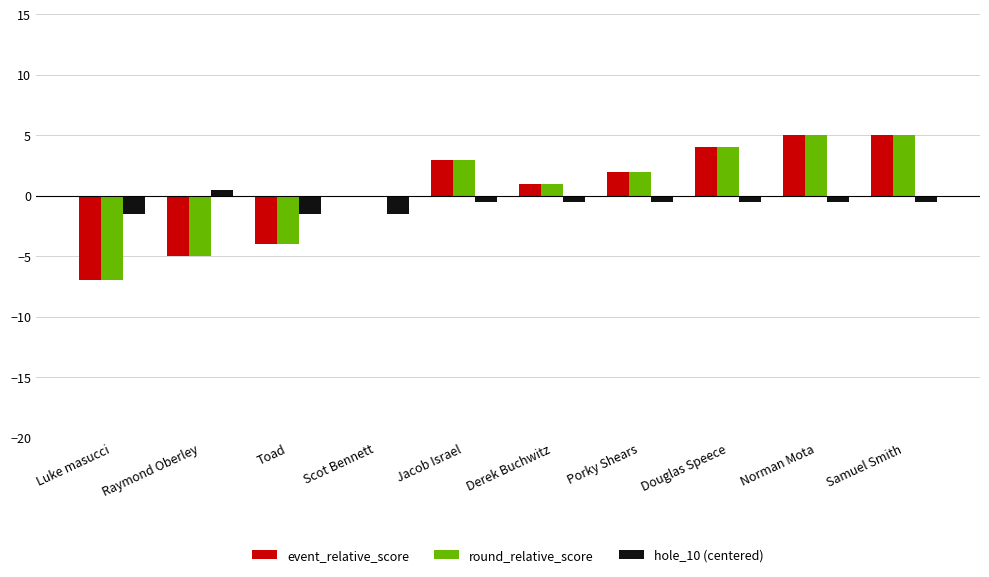

What are all the series names shown in the legend?

event_relative_score, round_relative_score, hole_10 (centered)